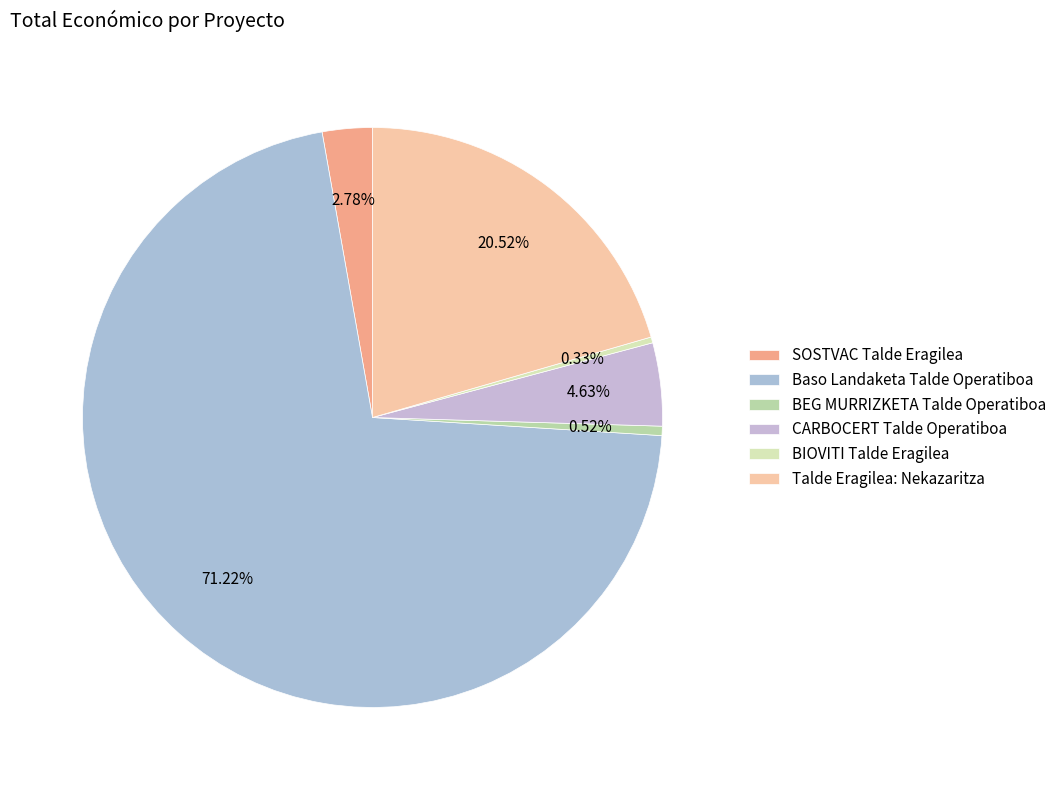

How many slices are in this pie chart?

6